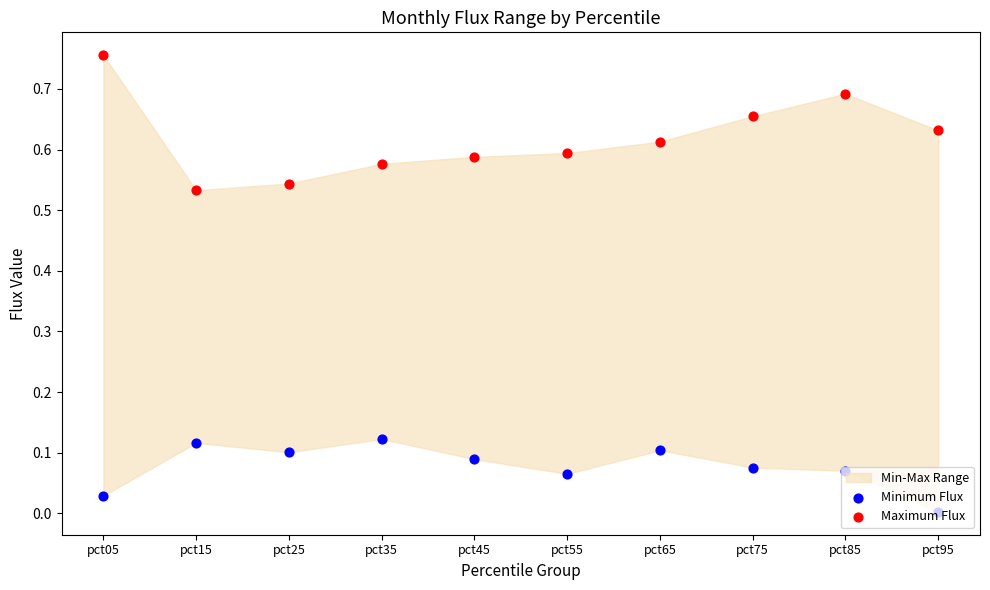

Which series has the largest total across all categories?

Maximum Flux